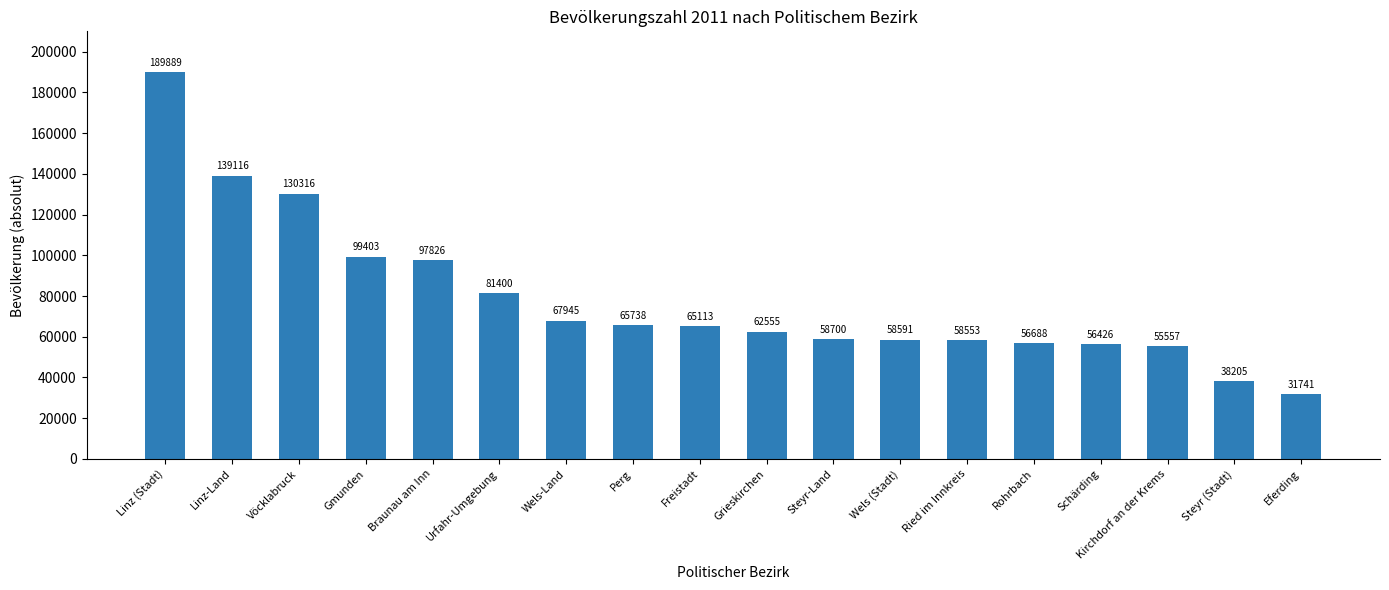

Between Perg and Gmunden, which is larger?

Gmunden